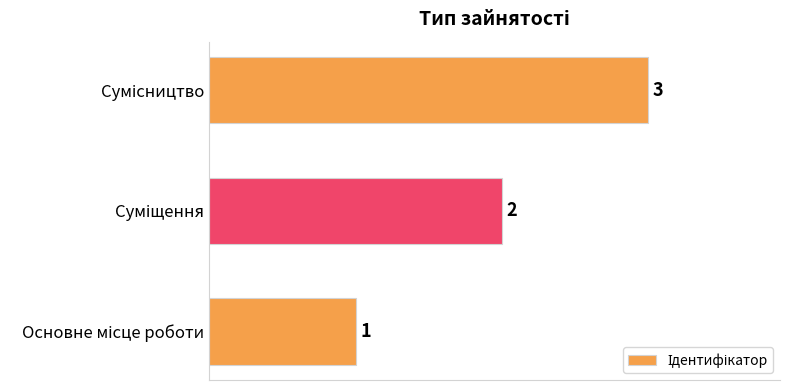

What is the sum of all values?

6